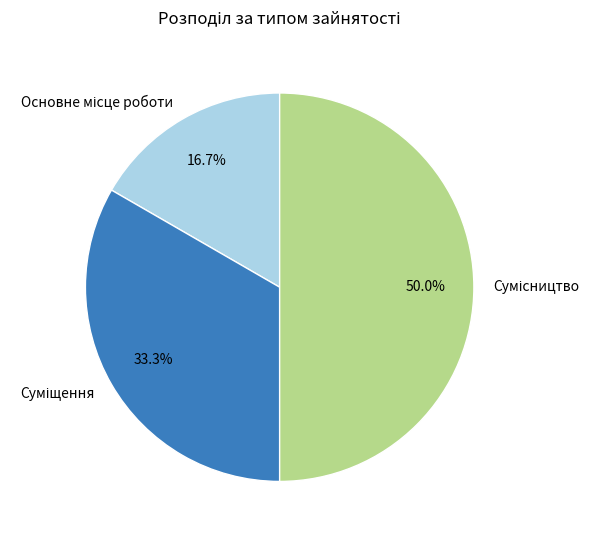

Rank the categories by value from lowest to highest.

Основне місце роботи, Суміщення, Сумісництво